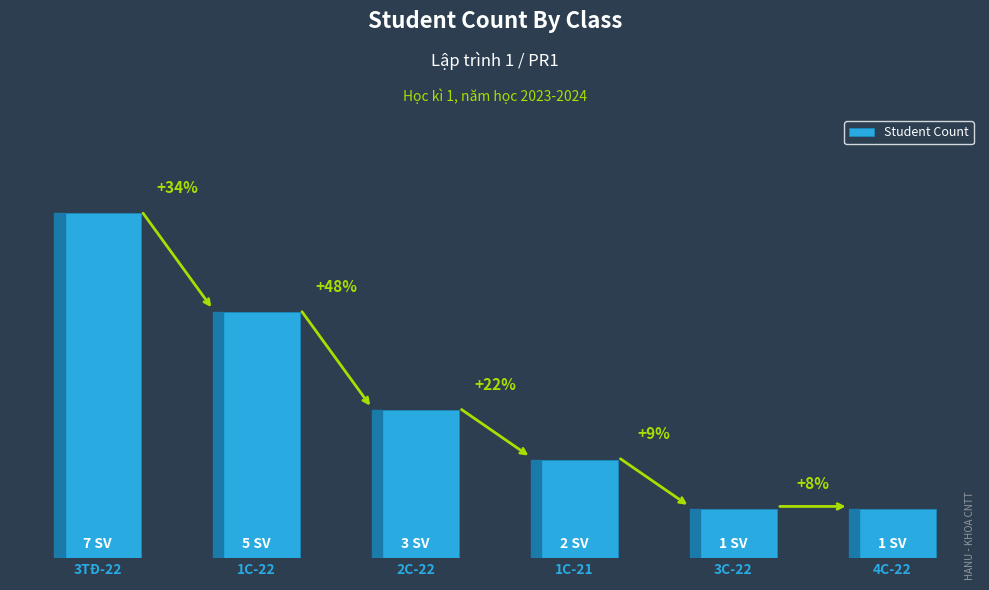

Approximately how many times larger is the value at 1C-21 compared to 2C-22?

0.7